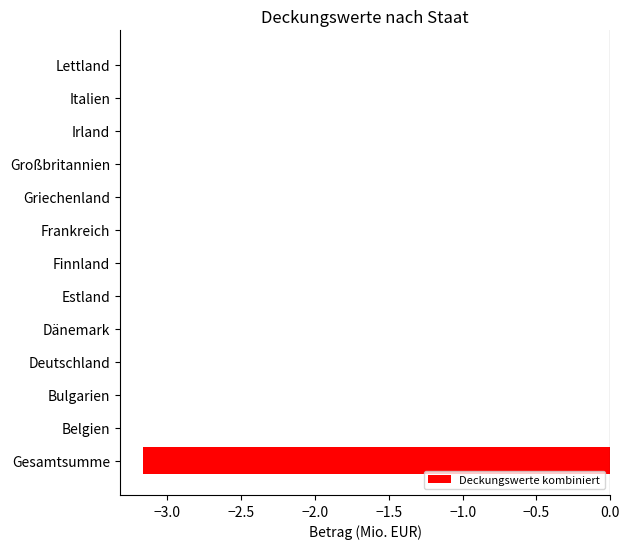

The value at Großbritannien is 1.9. True or false?

False